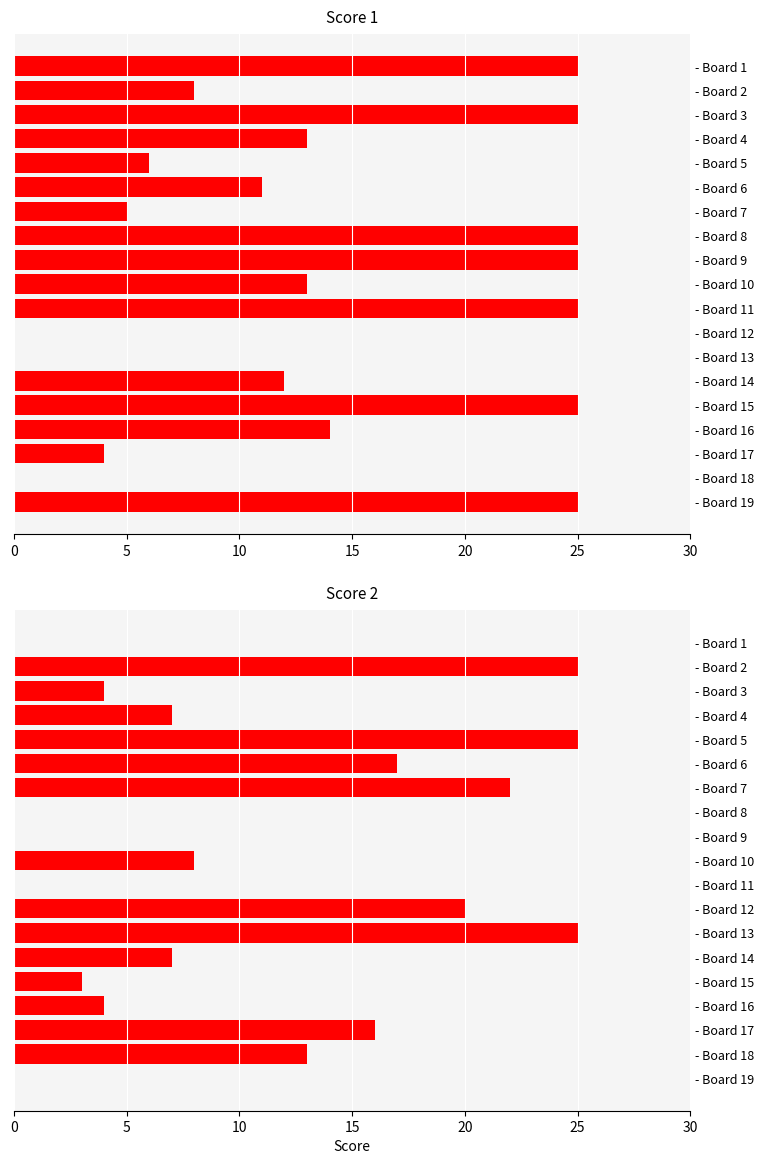

What is the maximum value for Score 2?

25